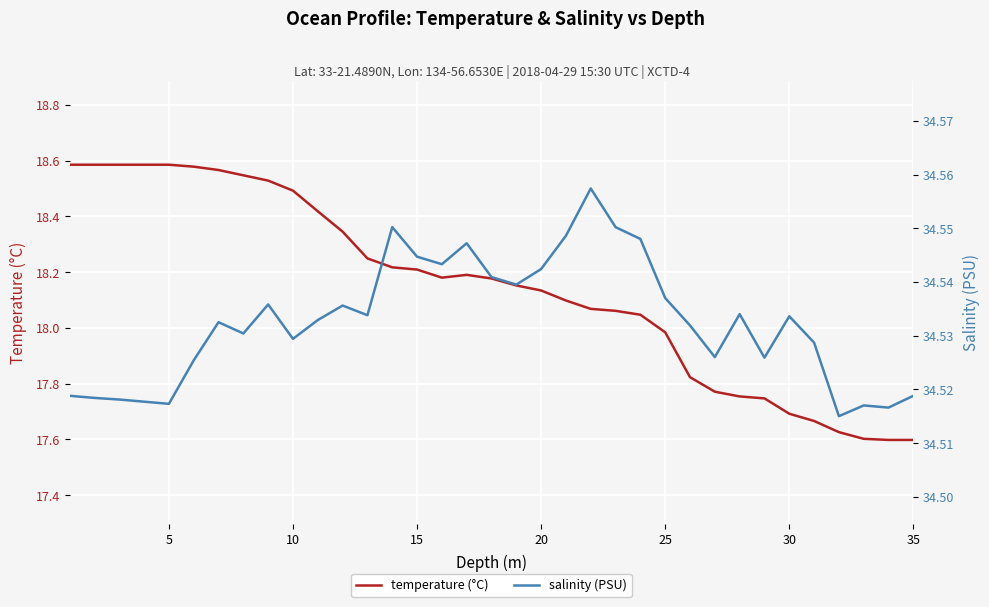

Is this an area chart (filled region under the line)?

No